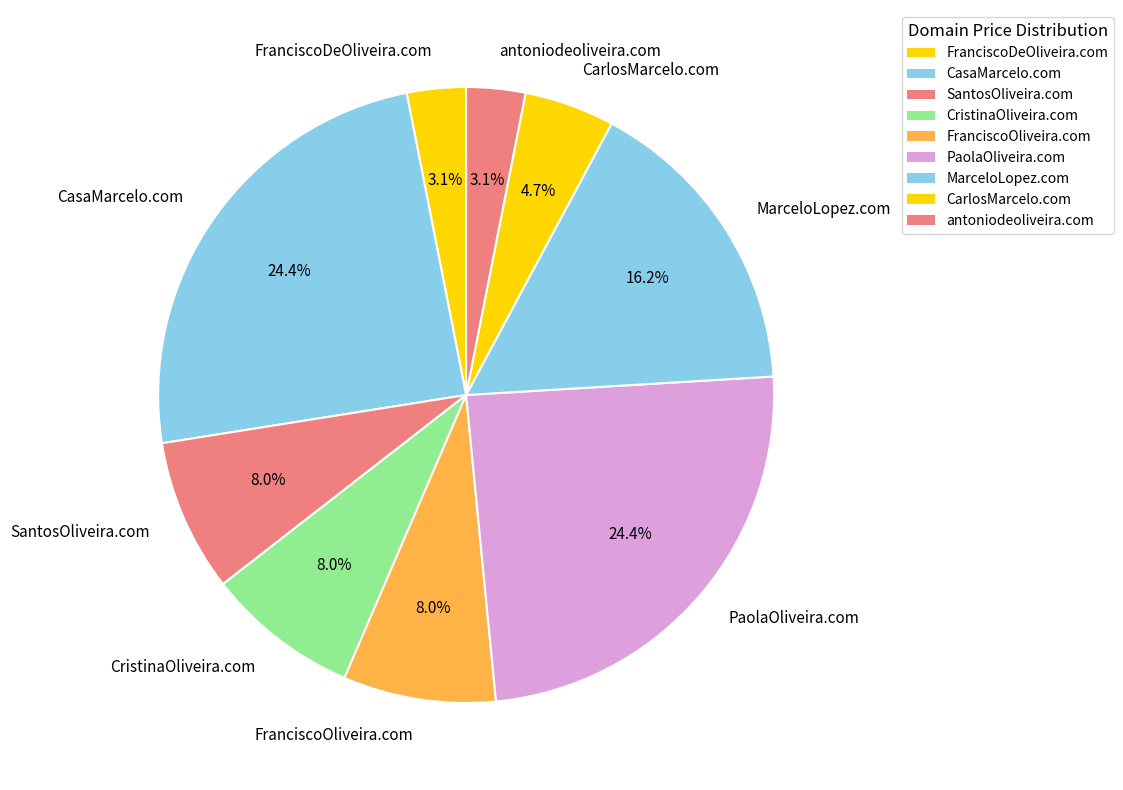

To the nearest percent, what is the combined percentage of CasaMarcelo.com and CarlosMarcelo.com?

29%